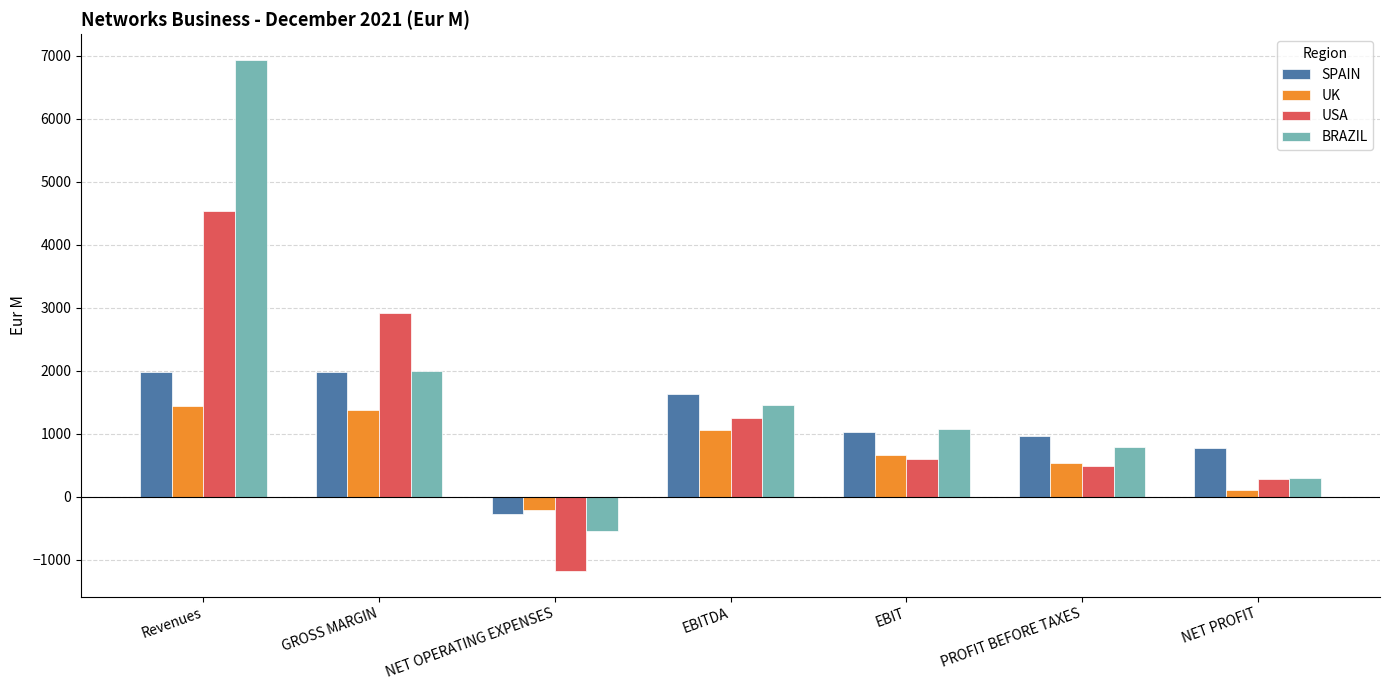

How many values in the SPAIN series exceed 1024?

4